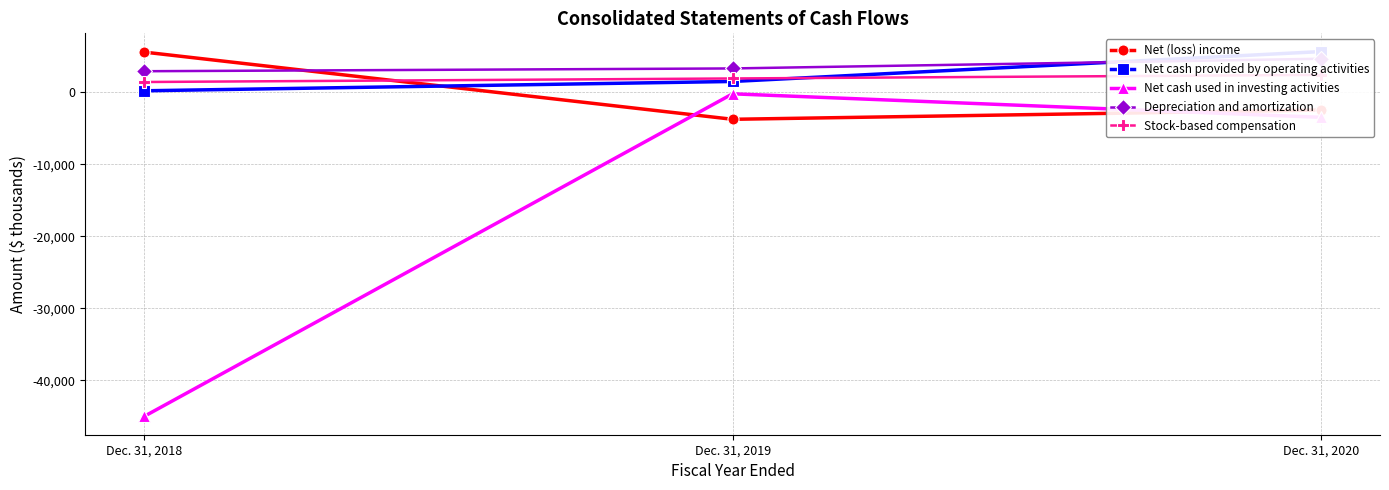

Between Dec. 31, 2019 and Dec. 31, 2020, which is larger?

Dec. 31, 2020